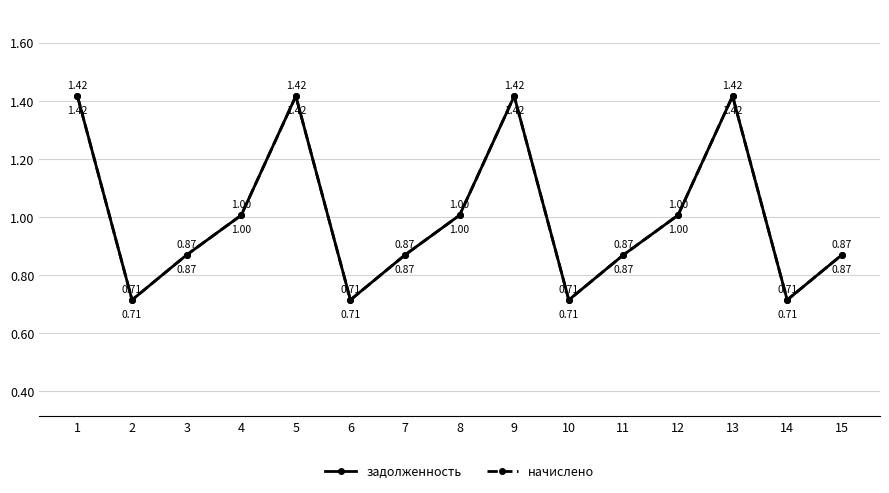

Does the chart have visible grid lines?

Yes